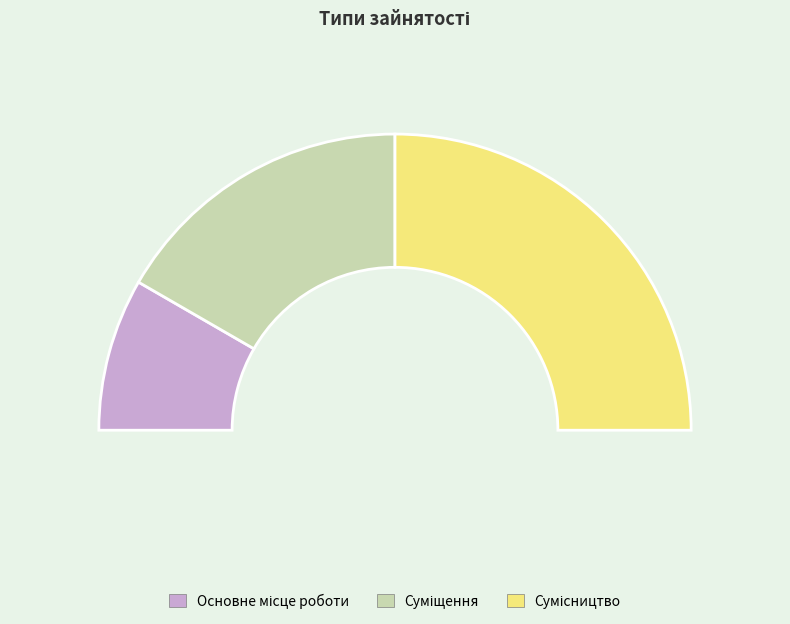

Between Суміщення and Основне місце роботи, which is larger?

Суміщення